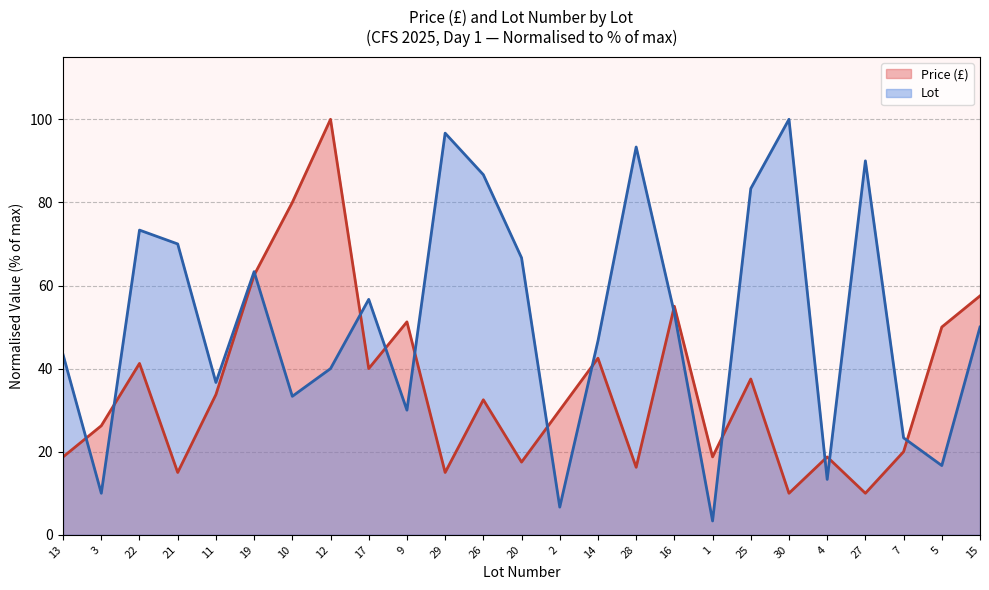

How many data points in Price (£) are less than 32?

12